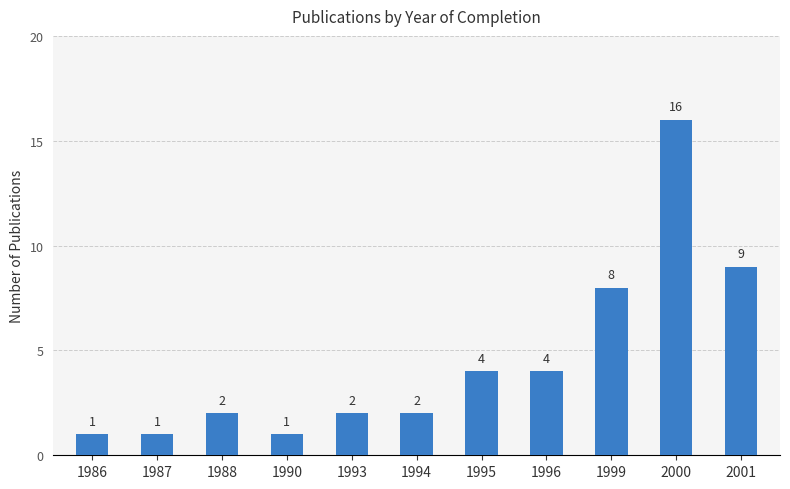

Is it true that the value at 1987 is 2?

False